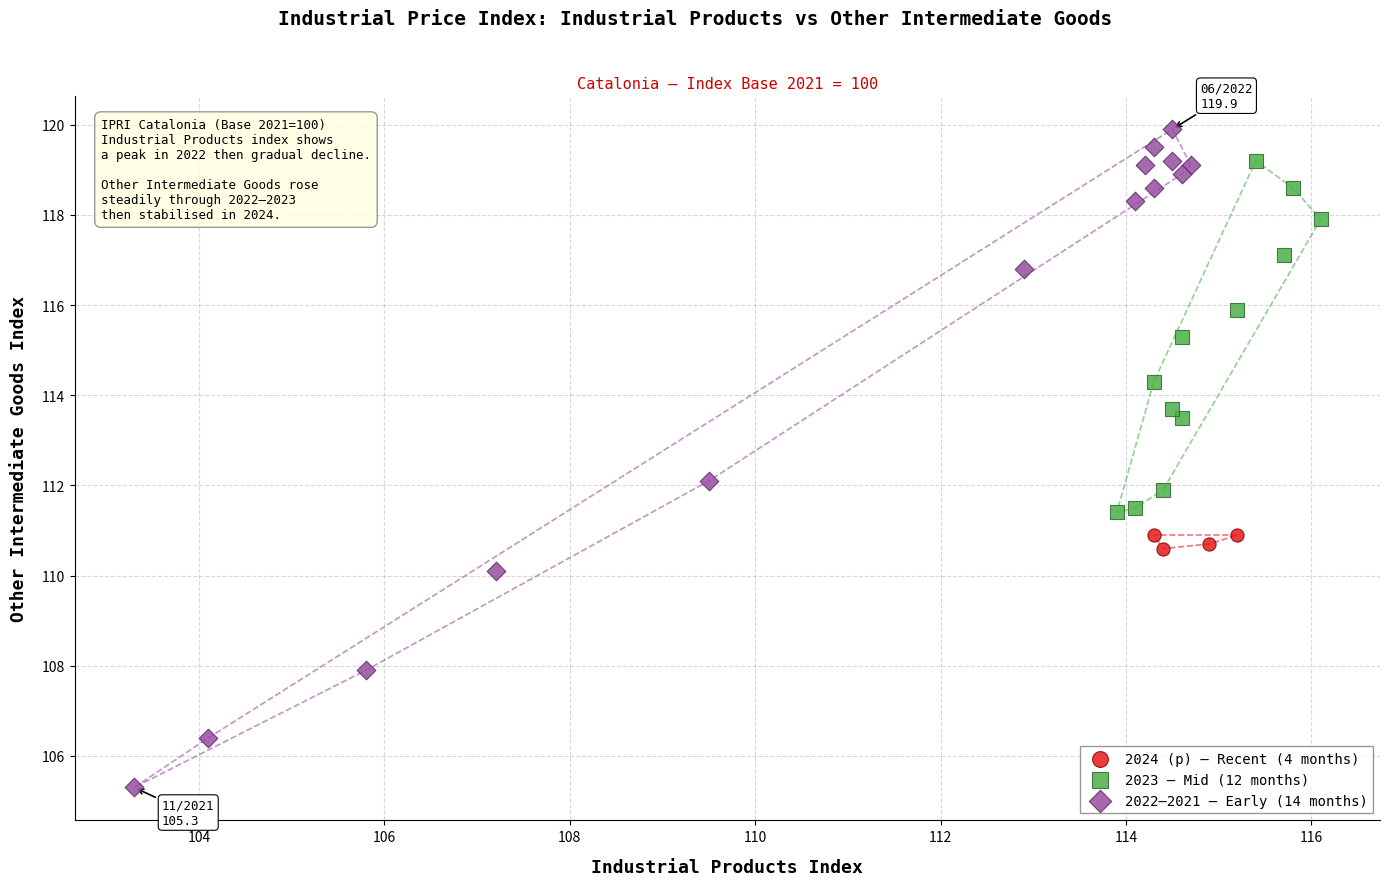

Which series reaches the minimum Y coordinate?

2022–2021 — Early (14 months)